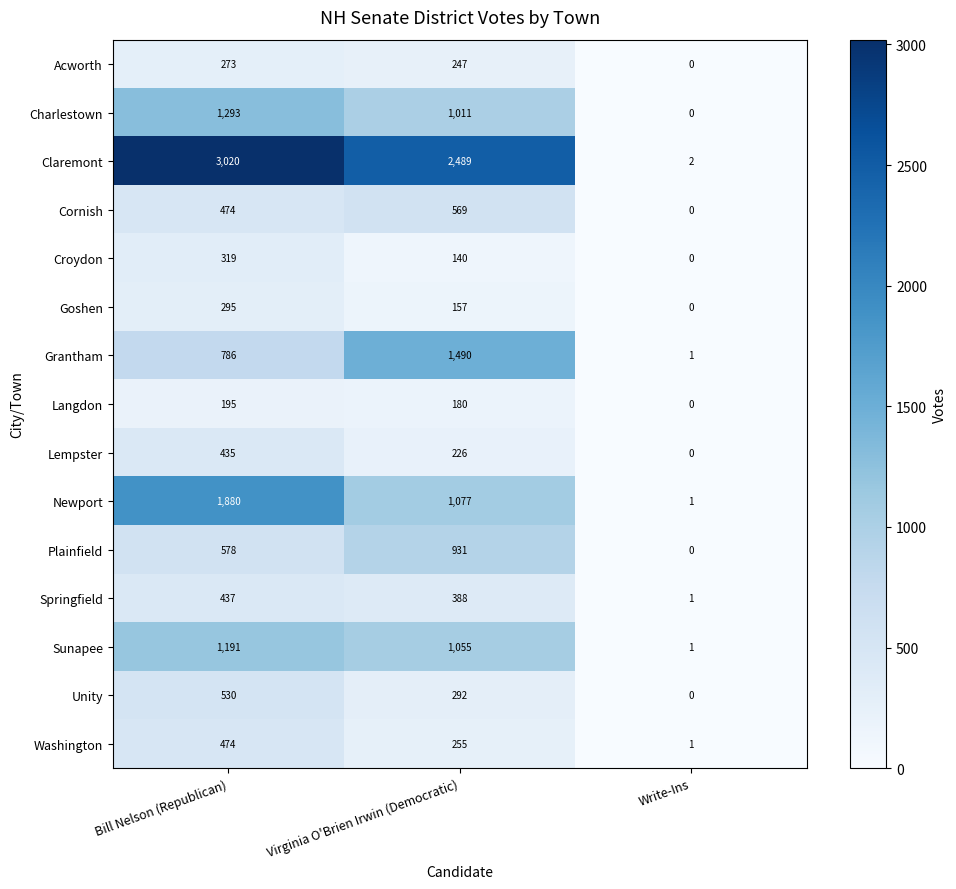

What is the difference between the highest and lowest values at Virginia O'Brien Irwin (Democratic)?

2349